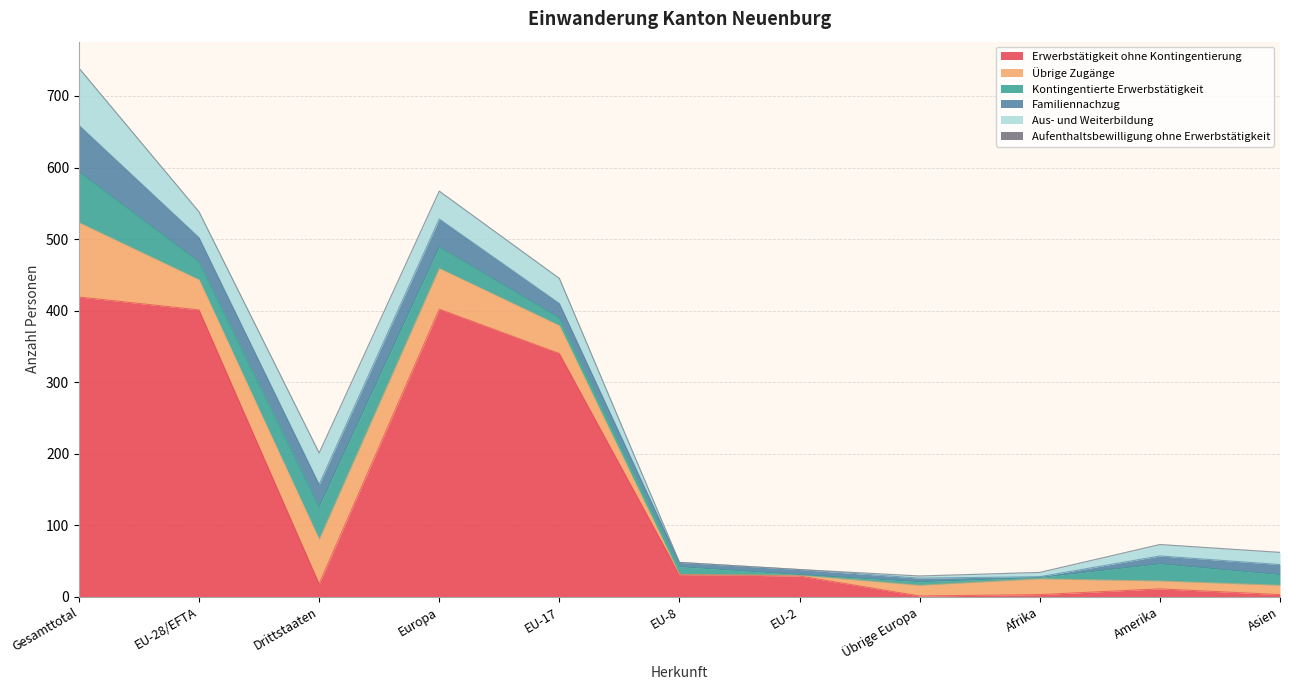

At how many categories does at least one series exceed 243?

4